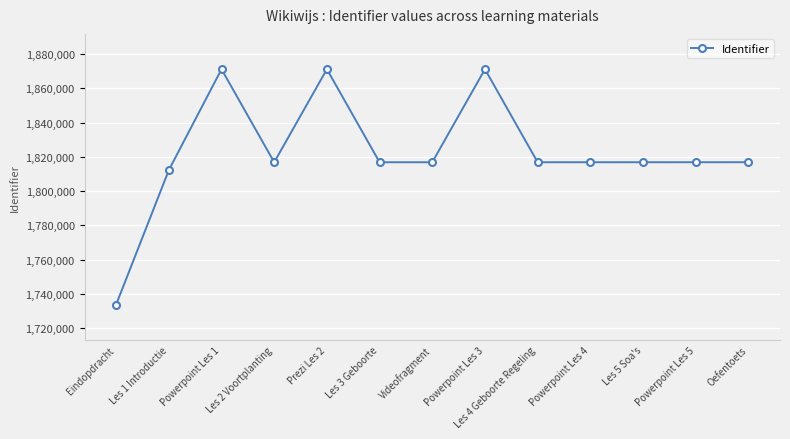

What is the maximum value shown in the chart?

1871251